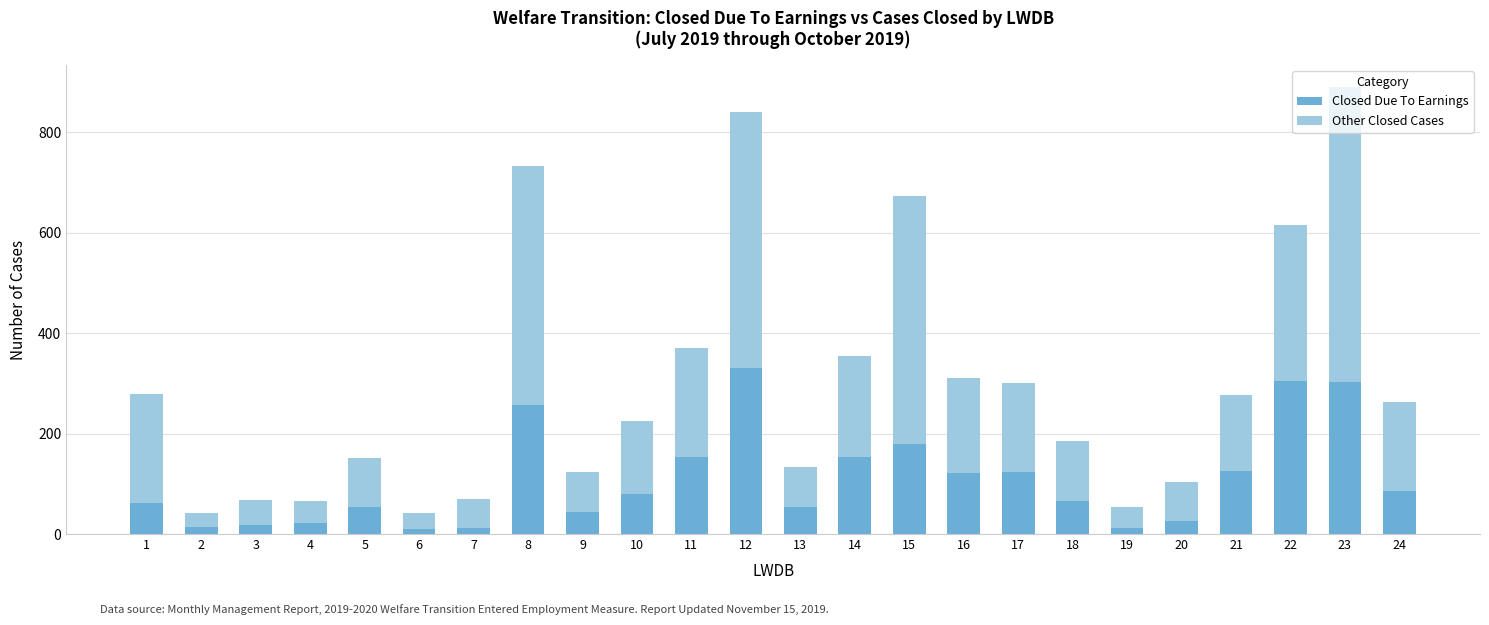

What is the difference between the maximum and minimum values in the Closed Due To Earnings series?

320